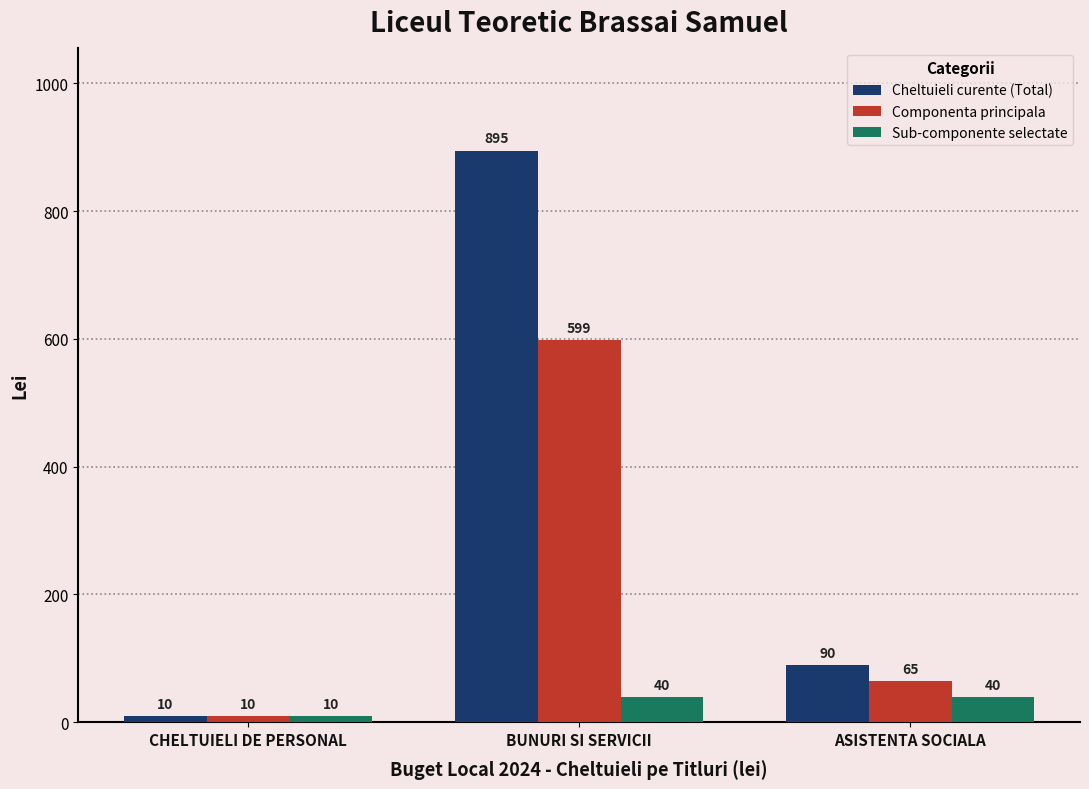

How many groups of bars are there?

3